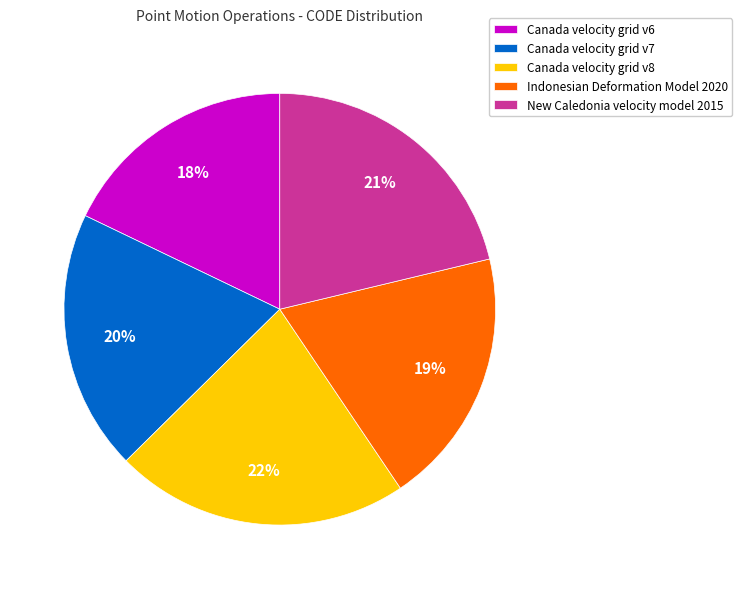

To the nearest percent, what is the average slice percentage?

20%